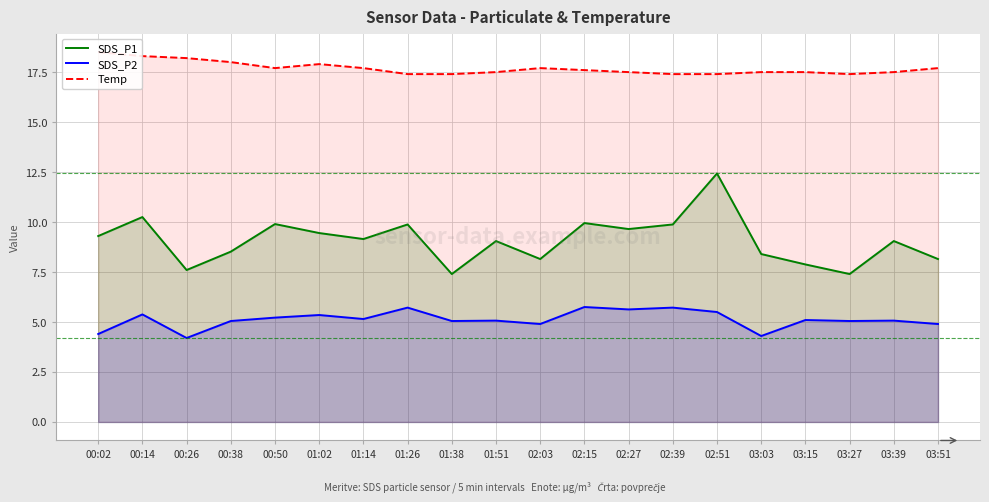

Is it true that SDS_P2 equals 4.3 at 03:03?

True